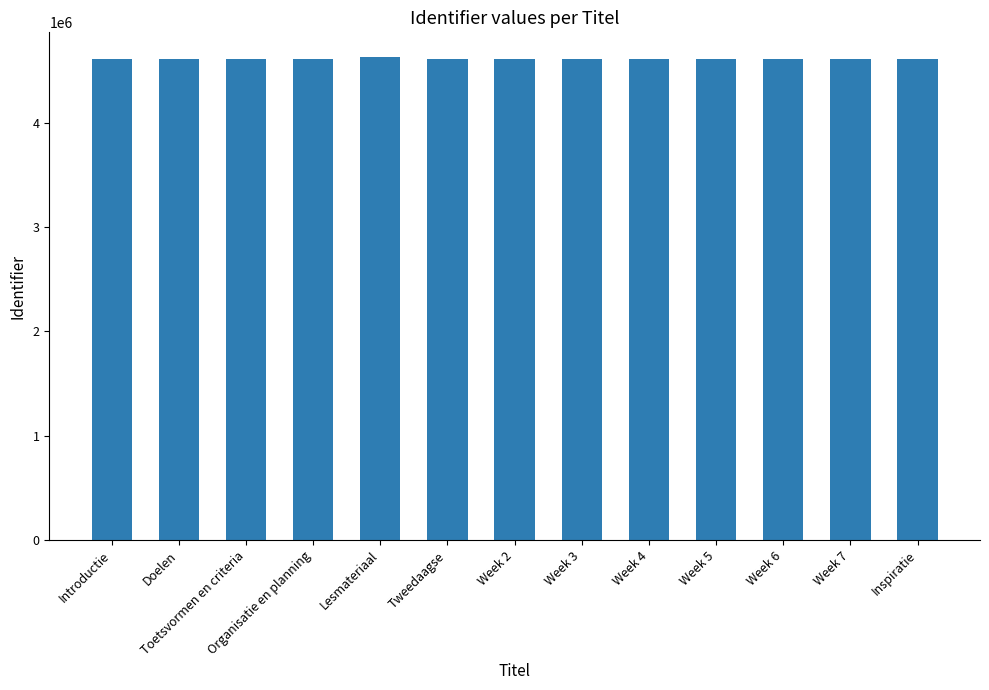

Approximately how many times larger is the value at Week 3 compared to Tweedaagse?

1.0